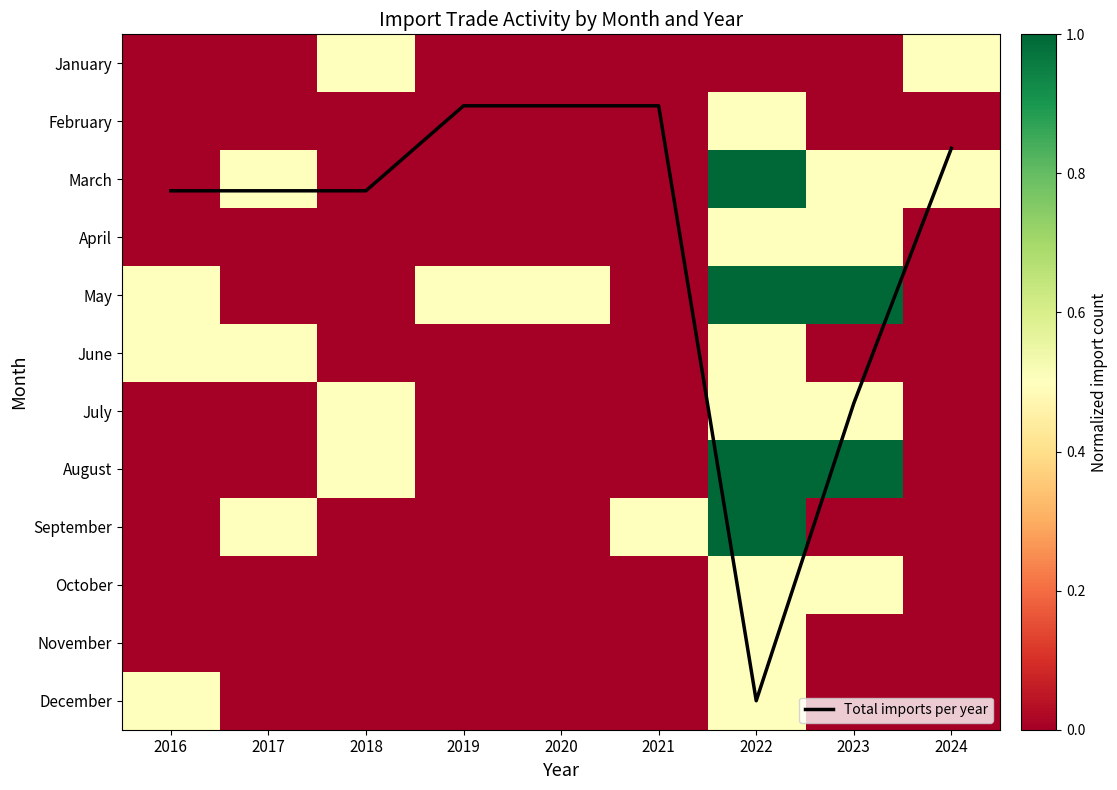

What is the sum of all May values?

3.5